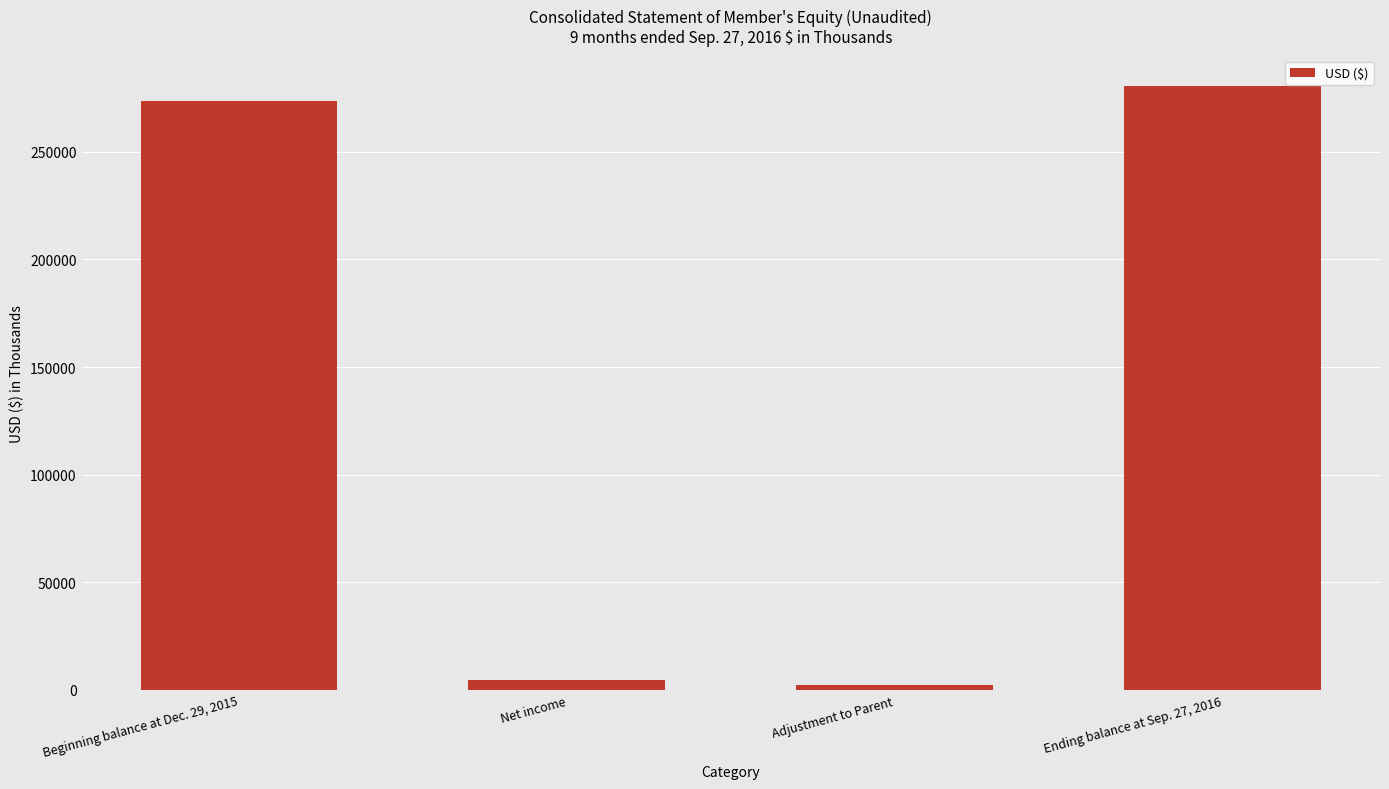

Reading right to left, extract all data points from this chart.

Ending balance at Sep. 27, 2016=280565	Adjustment to Parent=2439	Net income=4437	Beginning balance at Dec. 29, 2015=273689